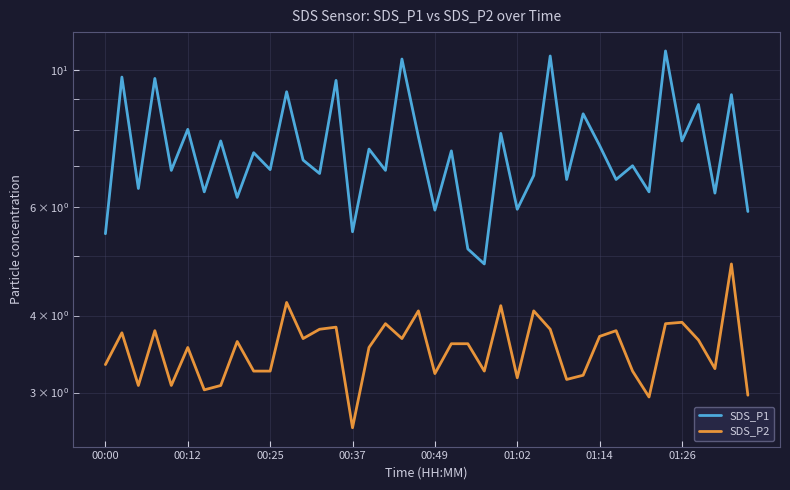

The SDS_P1 series shows 7.3 at 00:37. True or false?

False